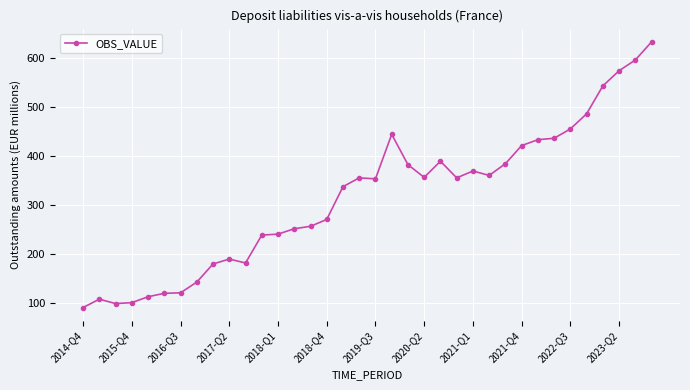

True or false: the data has more than 0 interior local peaks.

True